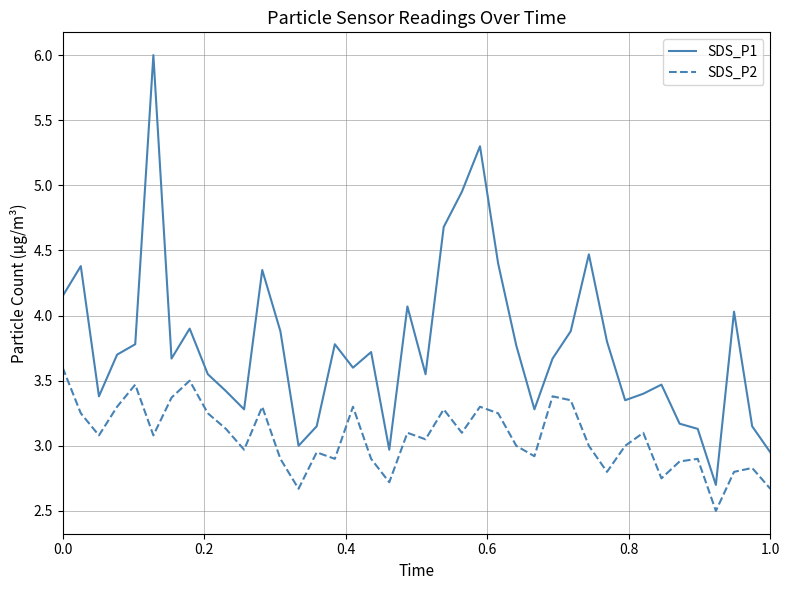

What are all the series names shown in the legend?

SDS_P1, SDS_P2